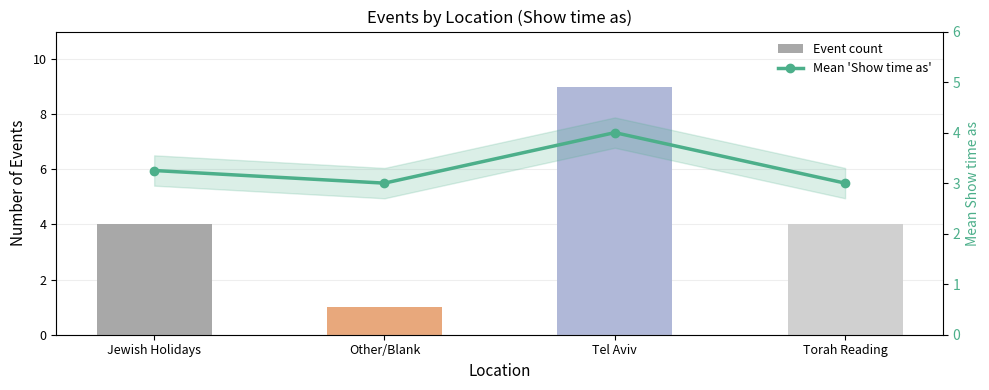

Reading left to right, extract all data points from this chart.

Event count: 4.0	1.0	9.0	4.0
Mean 'Show time as': 3.2	3.0	4.0	3.0